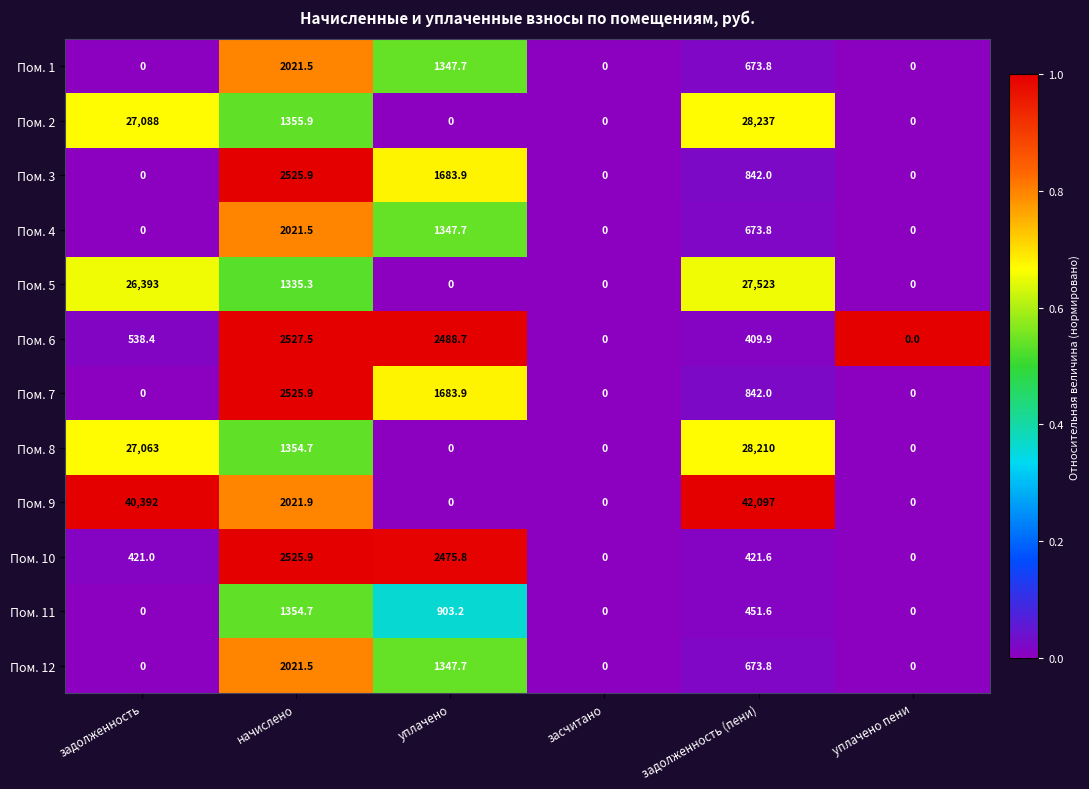

How many distinct data groups are displayed?

12